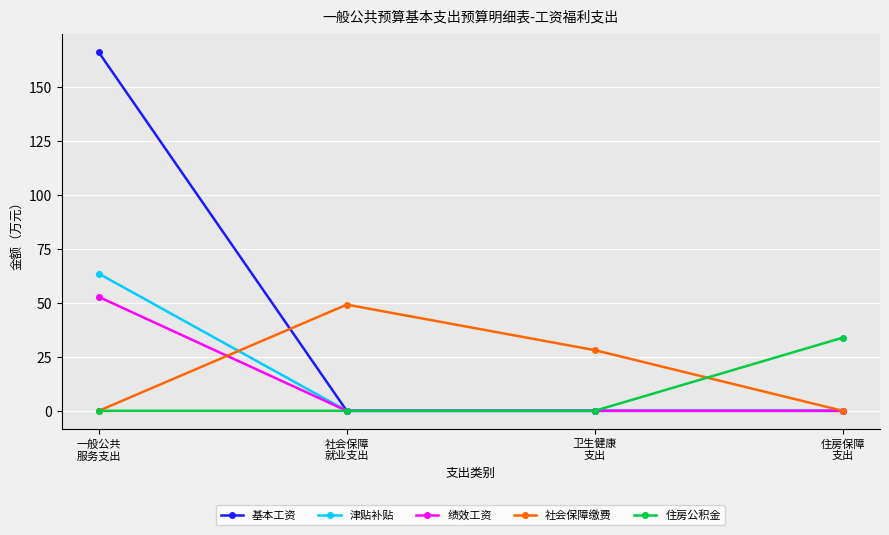

Between 社会保障
就业支出 and 卫生健康
支出, which series saw the biggest shift?

社会保障缴费